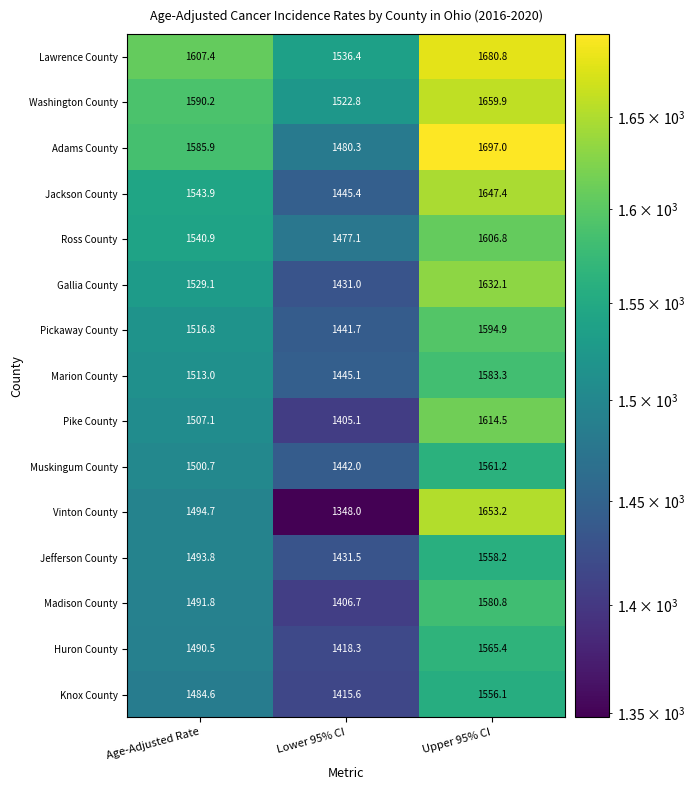

At which label does Vinton County reach its minimum?

Lower 95% CI